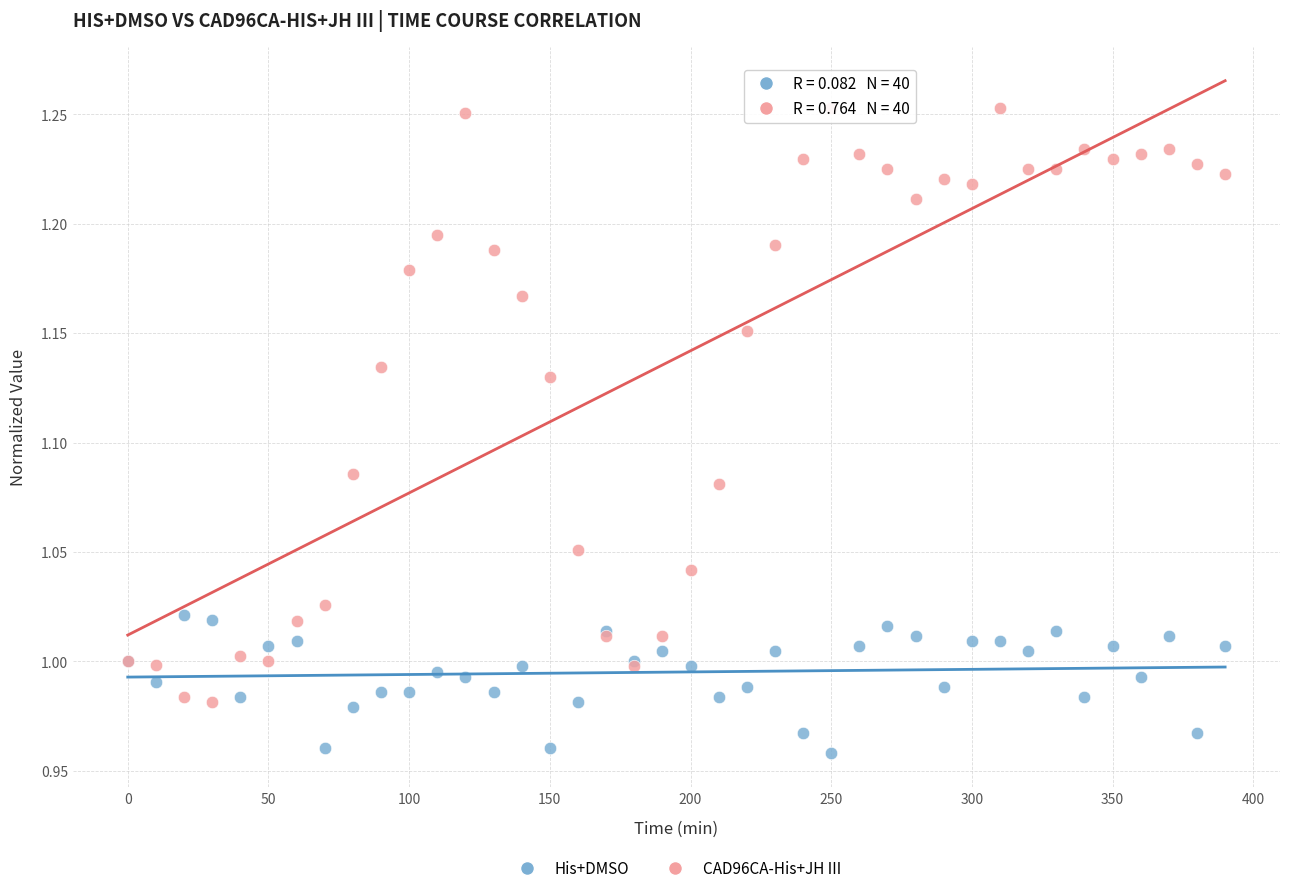

Which series contains the lowest Y value?

His+DMSO